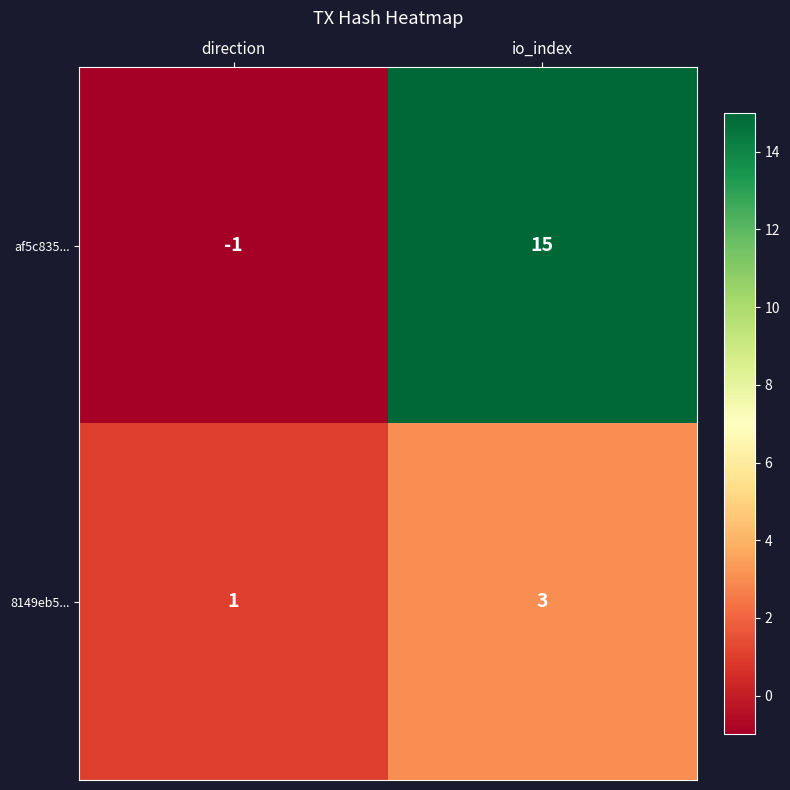

At which category does the chart reach its minimum across all series?

direction